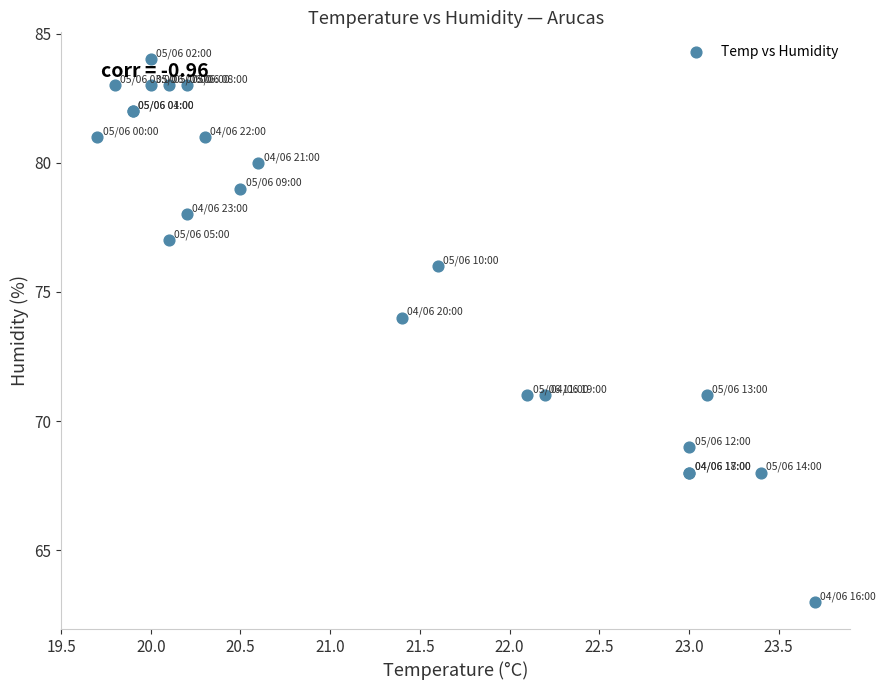

What Y value in the scatter plot is closest to 73?

74